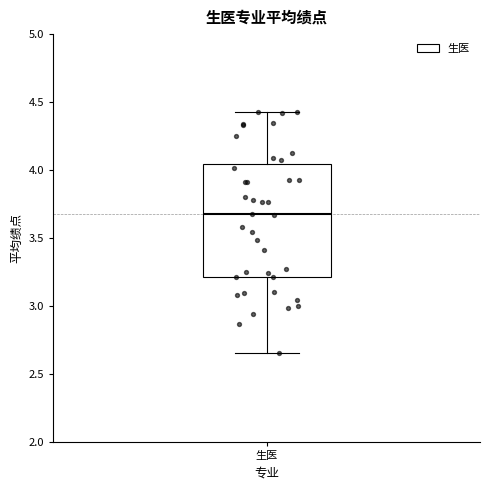

Where is the lower edge of the box for 生医 on the y-axis? The values are not printed on the chart, so give them approximately, as read against the axis.

3.20